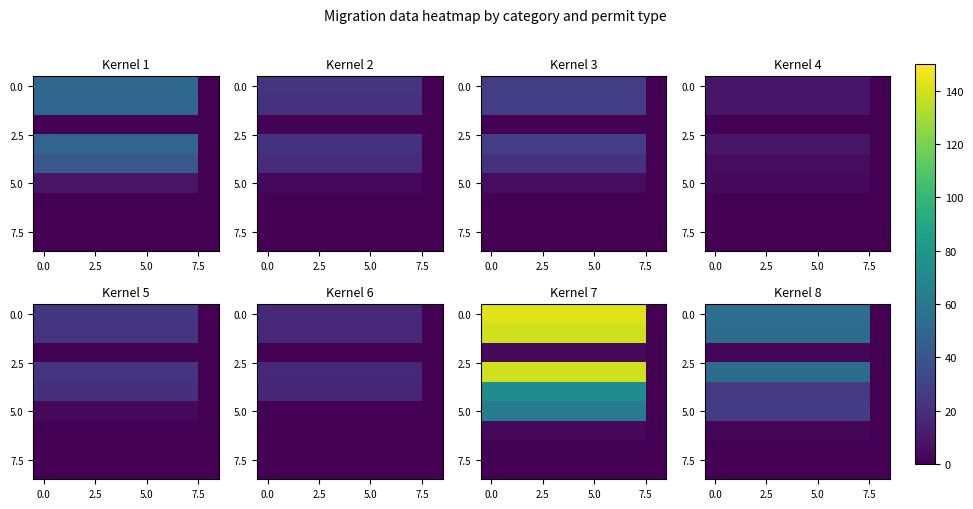

How many distinct data groups are displayed?

9